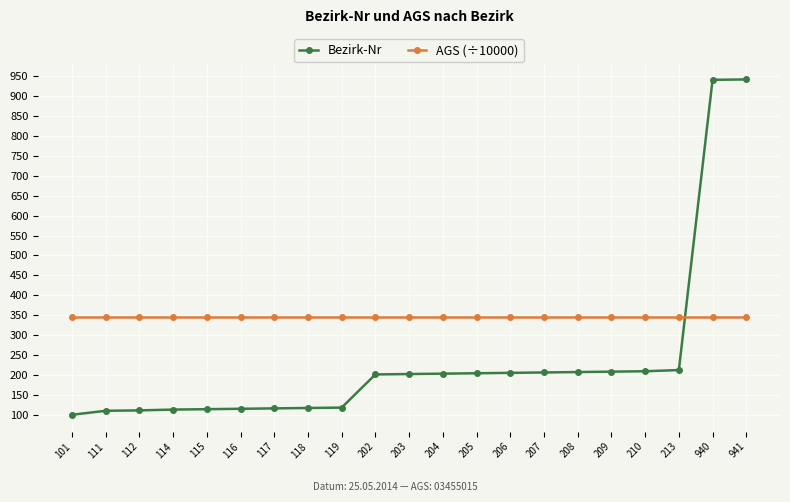

True or false: Bezirk-Nr has a value of 208.0 at 208.

True